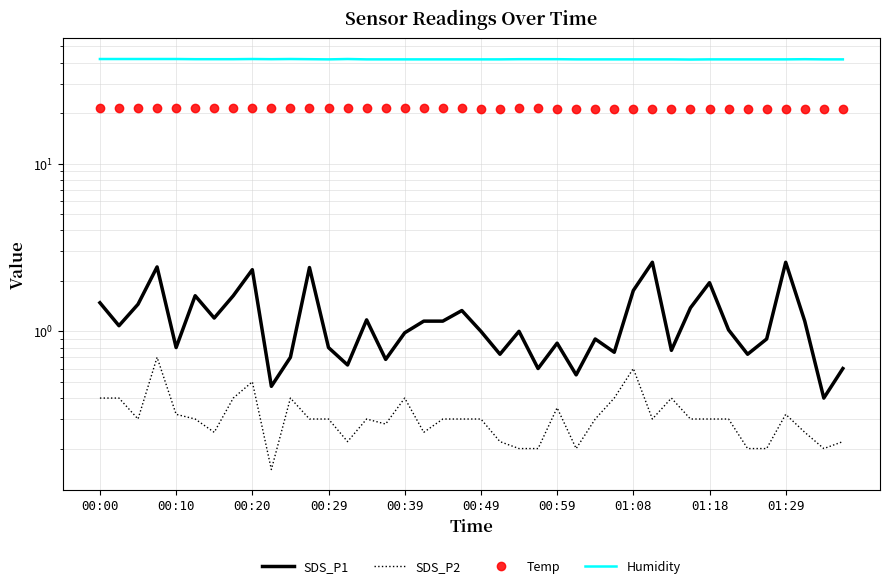

Between 22 and 01:29, which is larger?

22